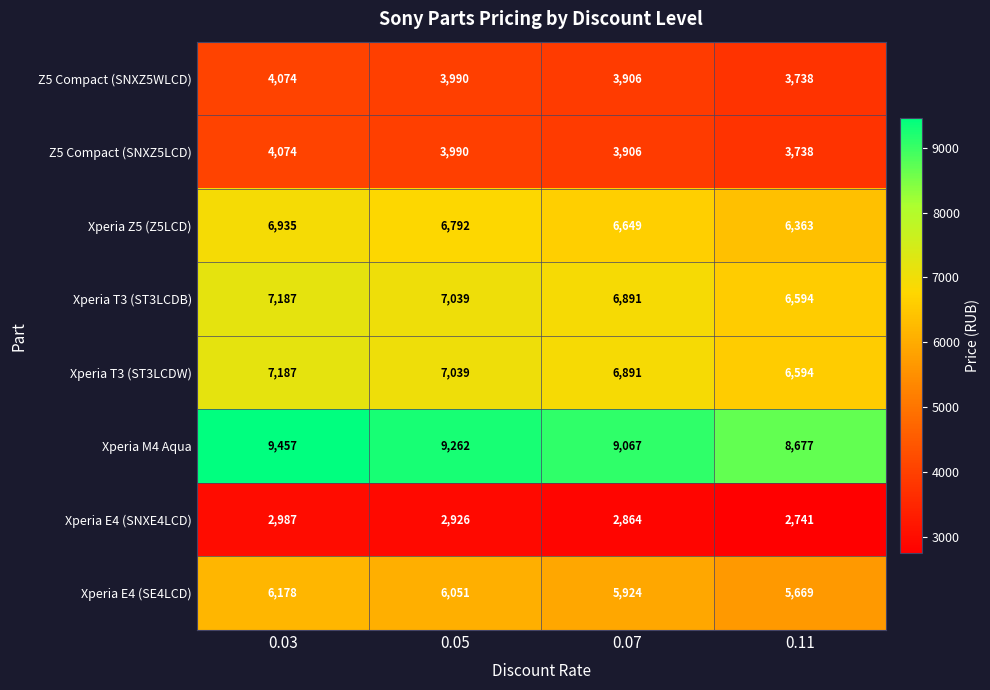

What is the total value across all series at 0.11?

44114